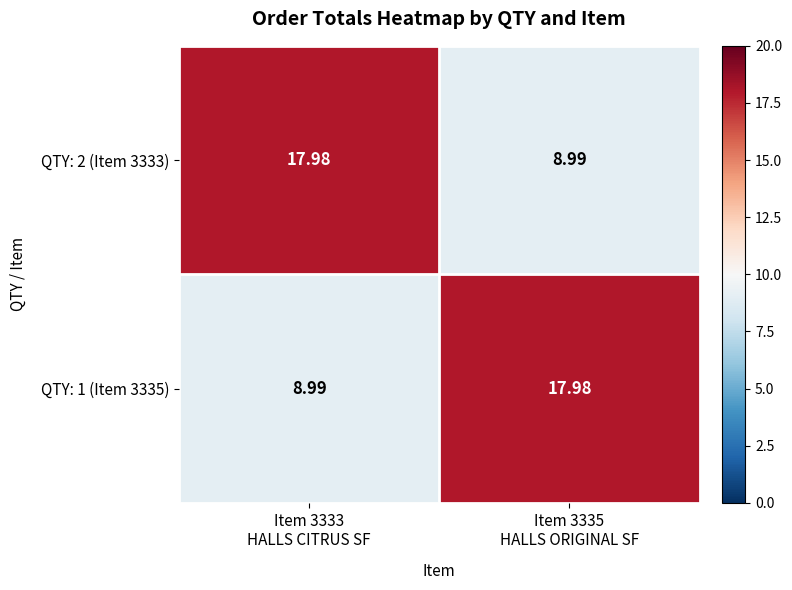

Which series has the largest total across all categories?

QTY: 2 (Item 3333)